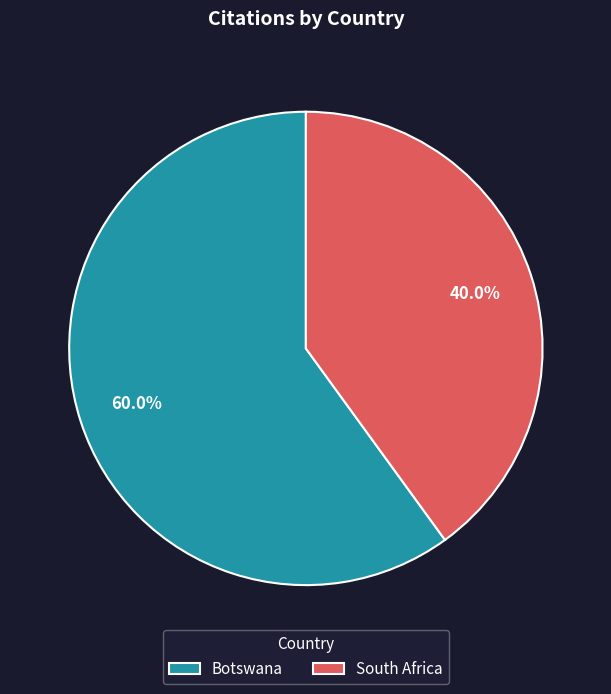

What is the ratio of the value at Botswana to the value at South Africa?

1.5